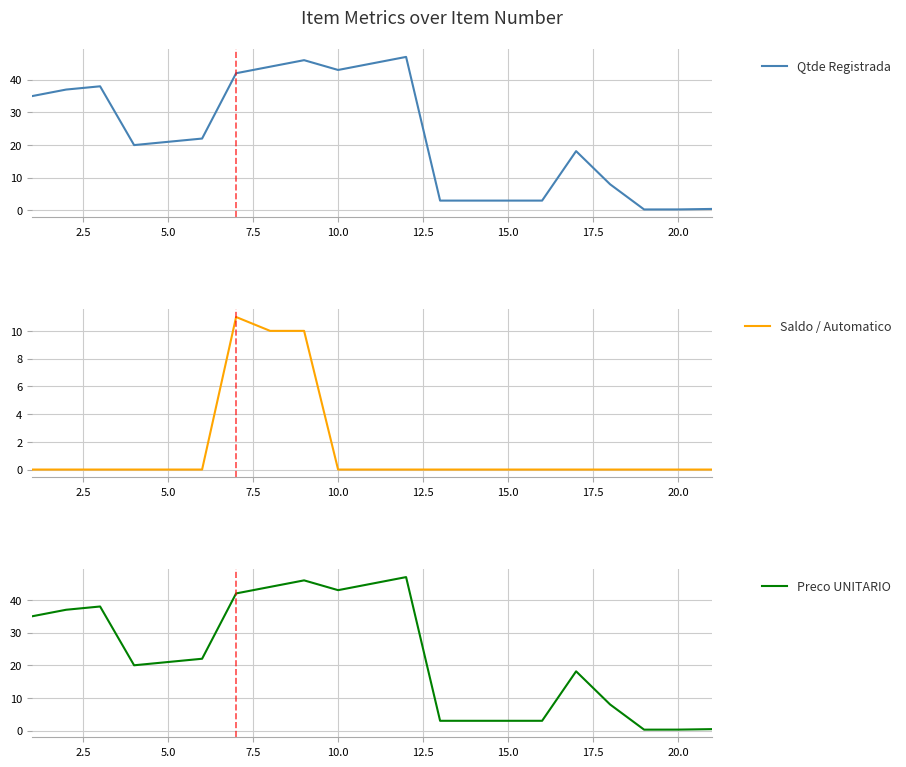

At how many categories does at least one series exceed 35?

8